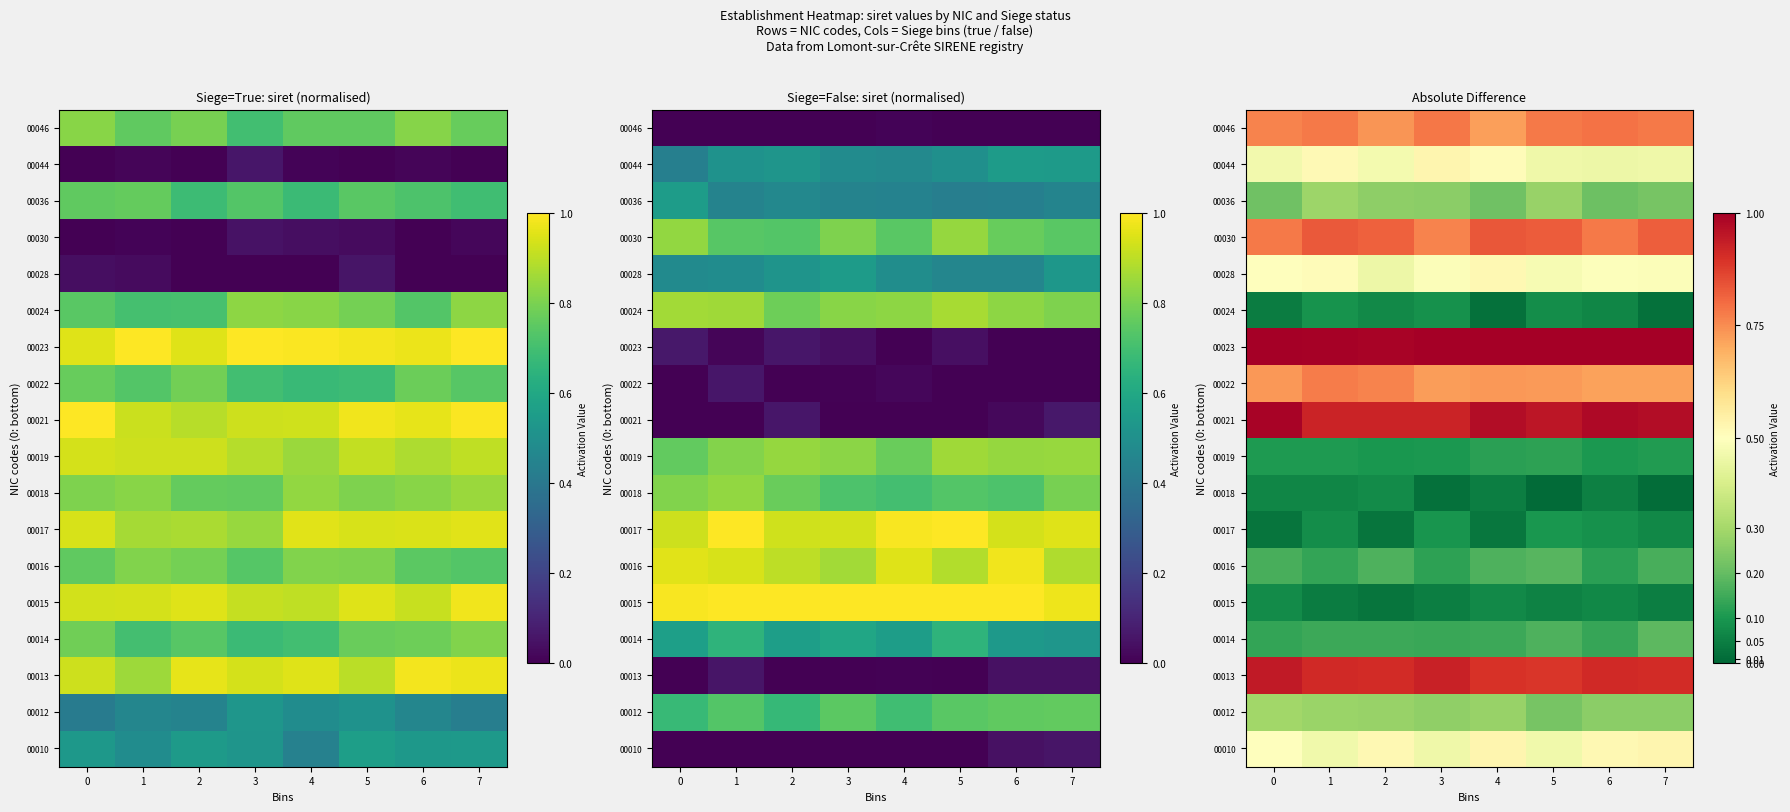

At which category is the sum across all series the highest?

1